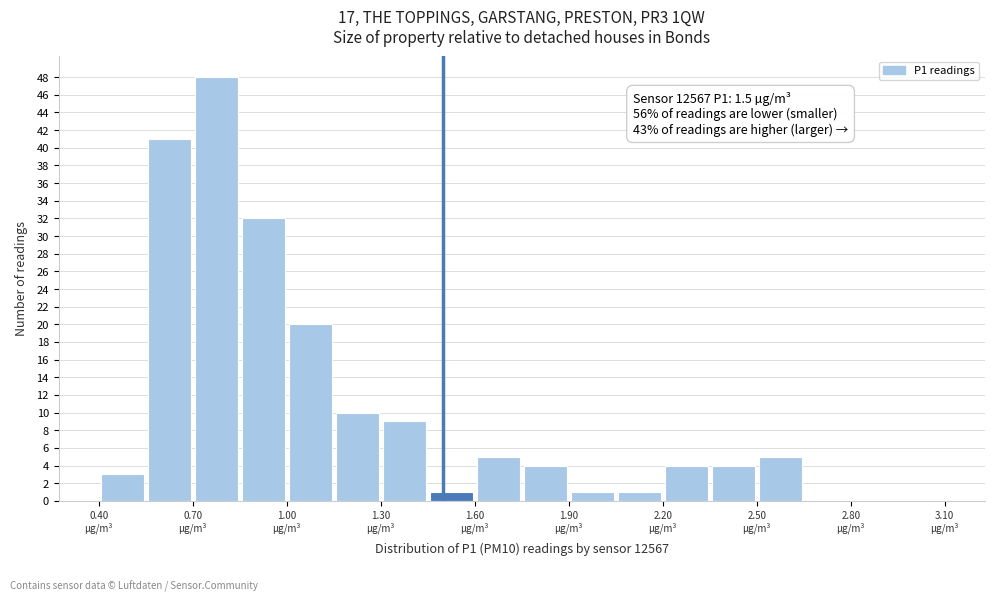

Read against the x-axis, roughly where is the centre of the tallest bar?

0.80